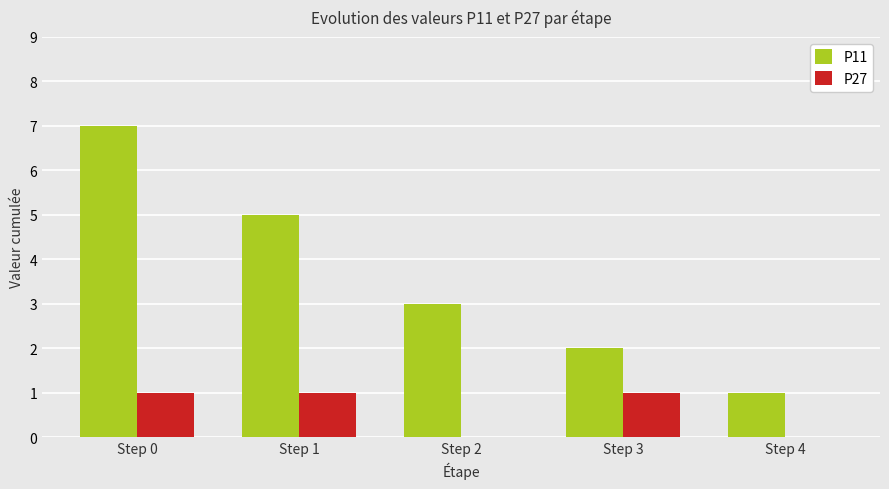

How many distinct data groups are displayed?

2